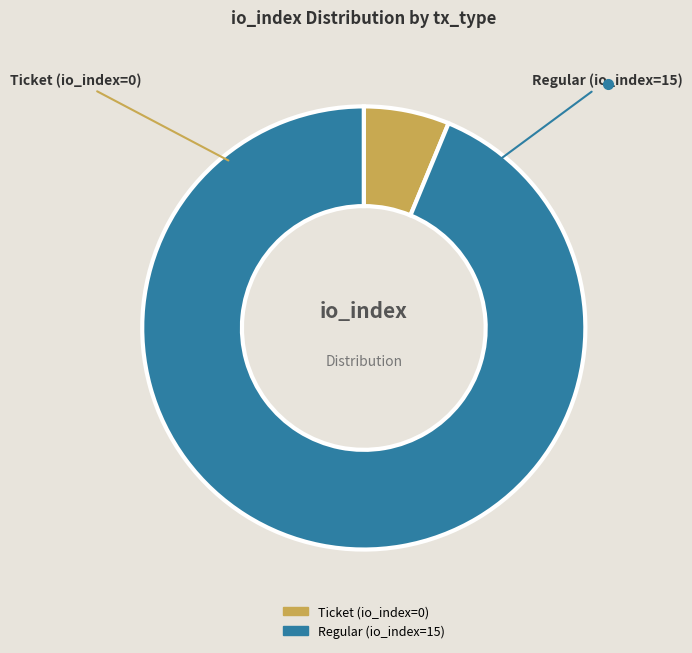

True or false: Ticket (io_index=0) accounts for 21% of the total.

False